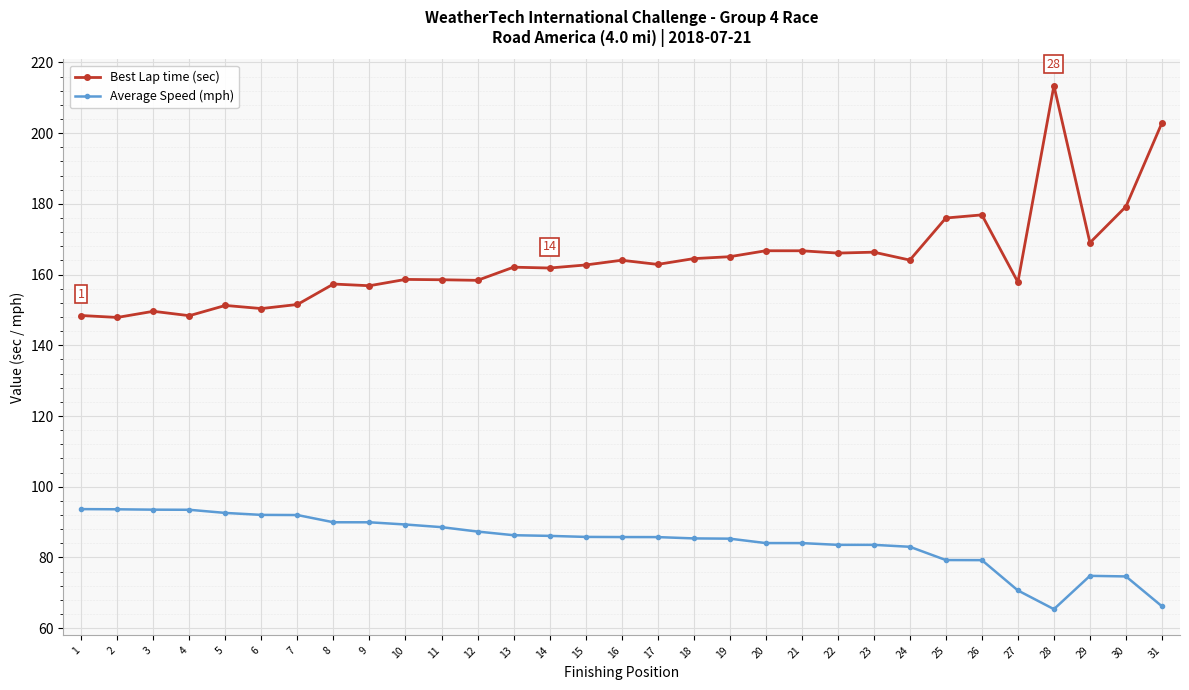

True or false: Average Speed (mph) and Best Lap time (sec) cross at least once.

False